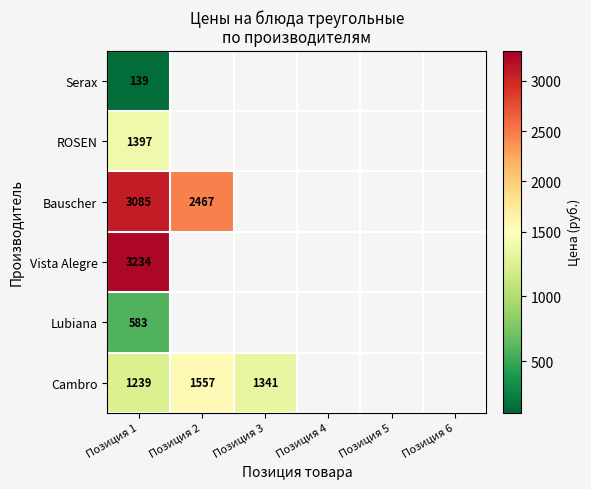

Count the number of data series in this chart.

6